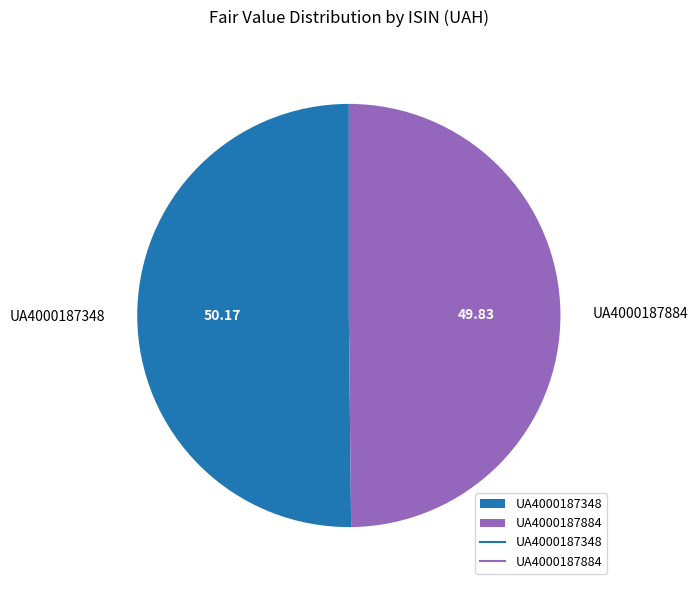

Combined, do UA4000187884 and UA4000187348 account for over 50%?

Yes